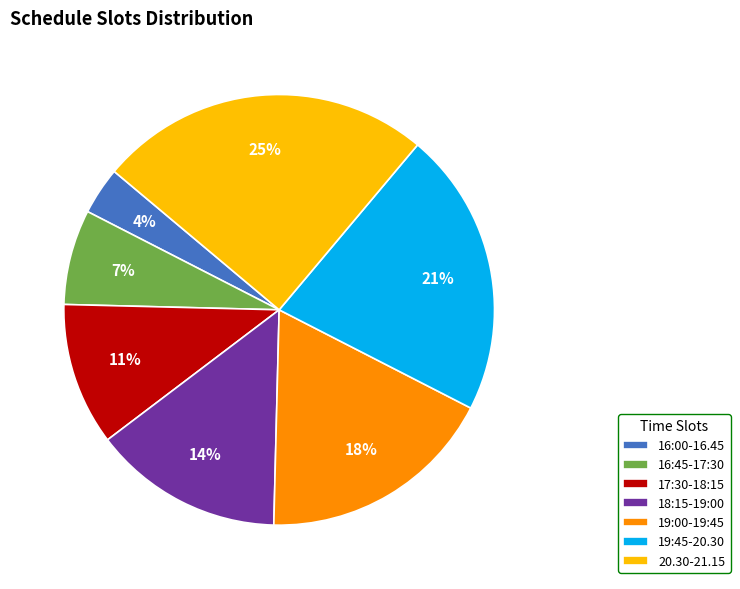

To the nearest percent, what percentage of the pie is 20.30-21.15?

25%